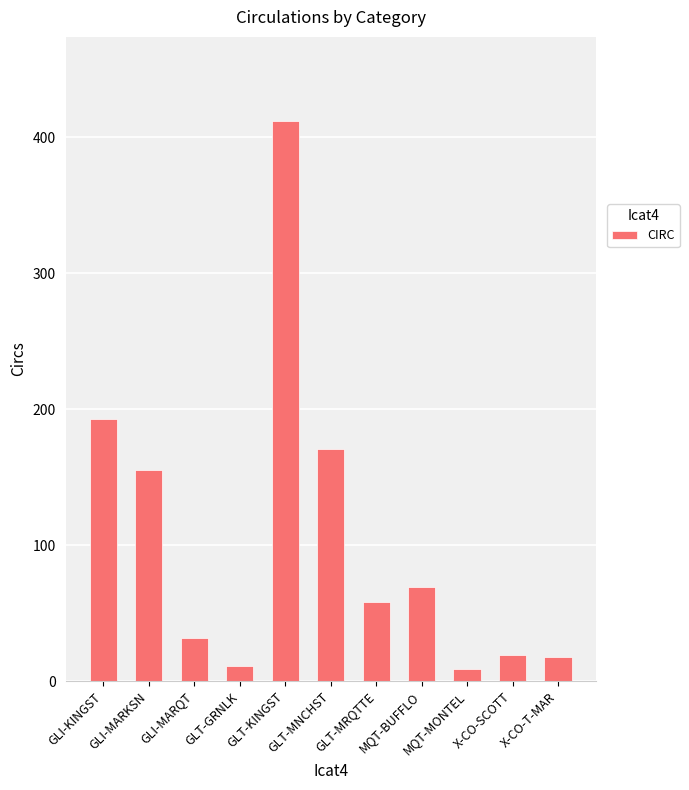

Approximately how many times larger is the value at GLT-MRQTTE compared to MQT-BUFFLO?

0.8